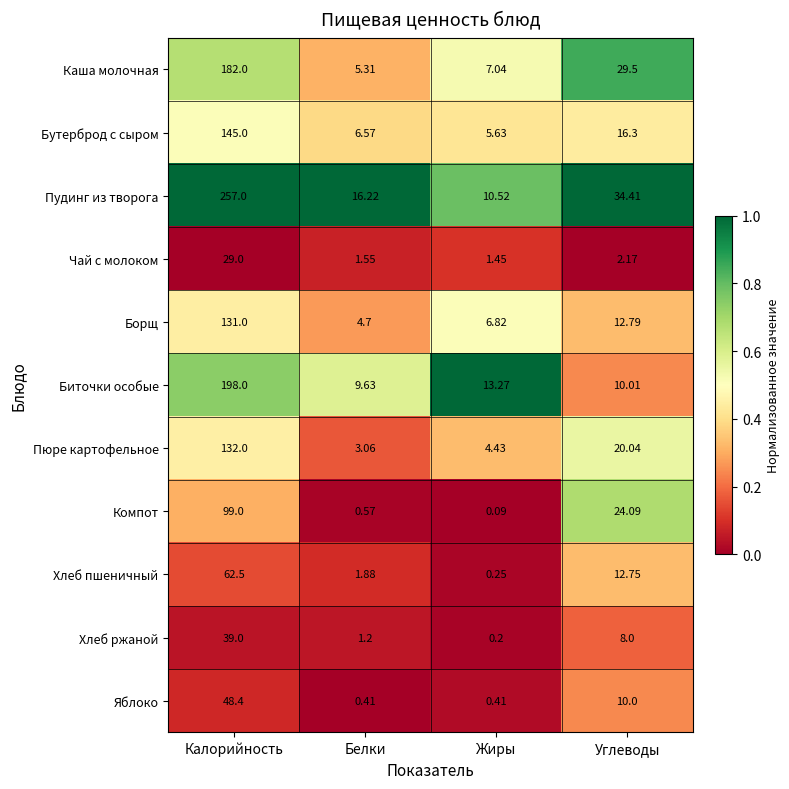

Between Жиры and Углеводы, which series saw the biggest shift?

Компот